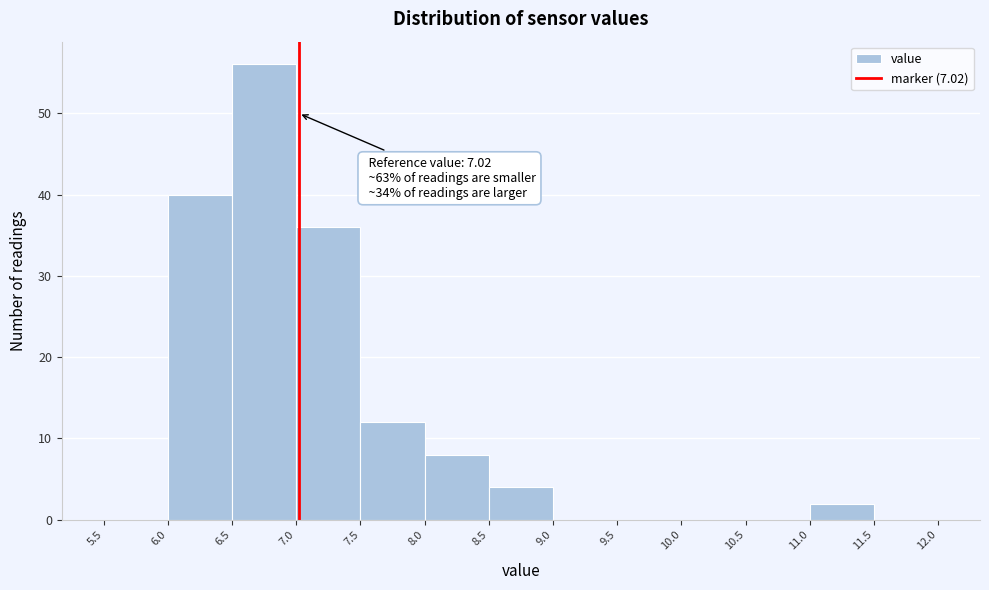

Which range on the x-axis has the tallest bar?

6.5 to 7.0